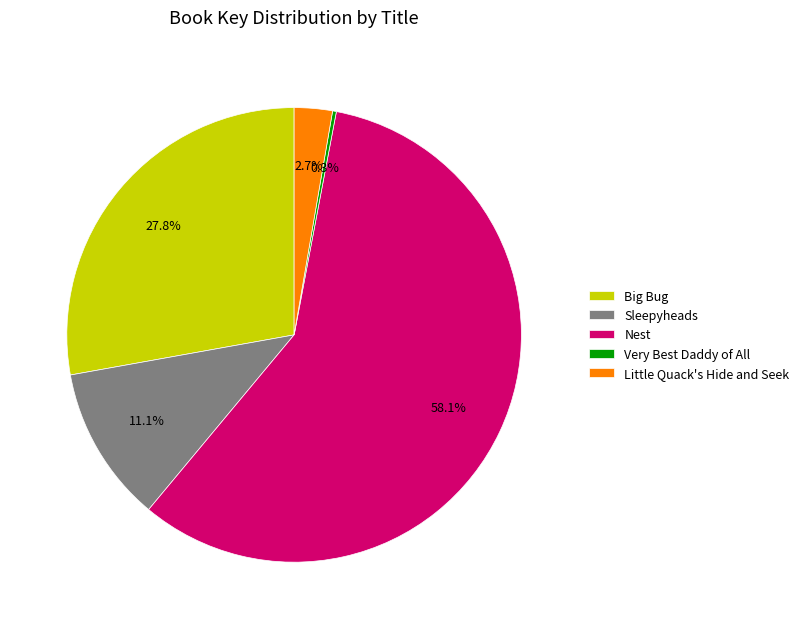

Which category has the biggest portion of the pie?

Nest